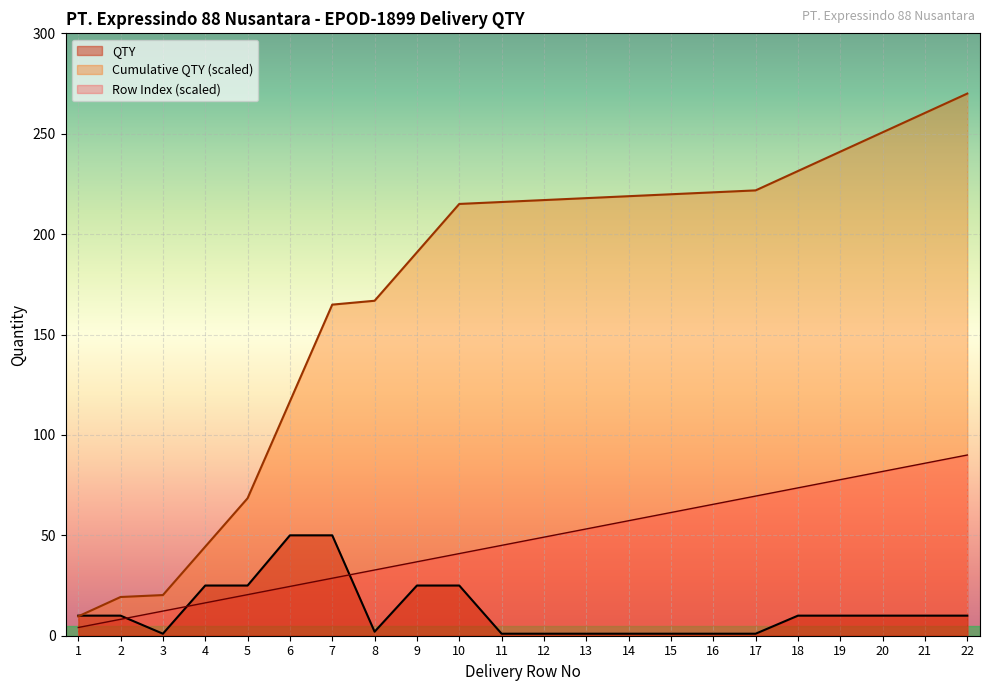

The value of Cumulative QTY at 17 is 221.8. True or false?

True